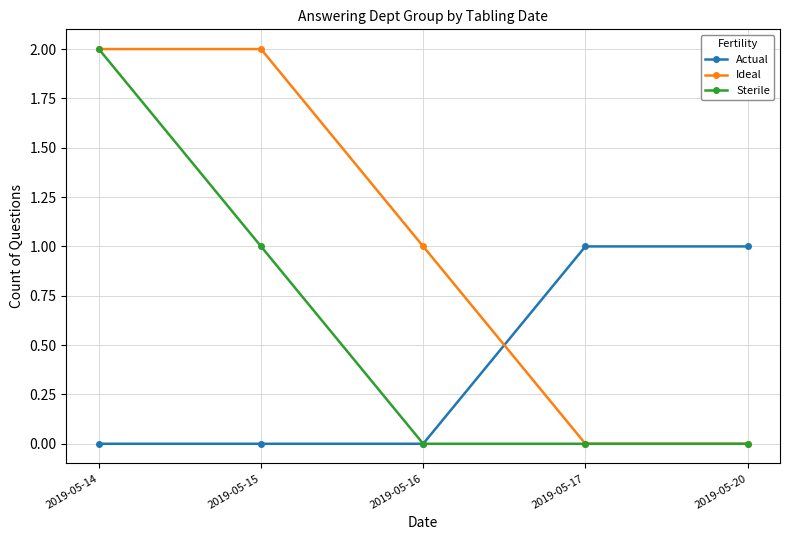

True or false: Ideal has a value of 2 at 2019-05-16.

False